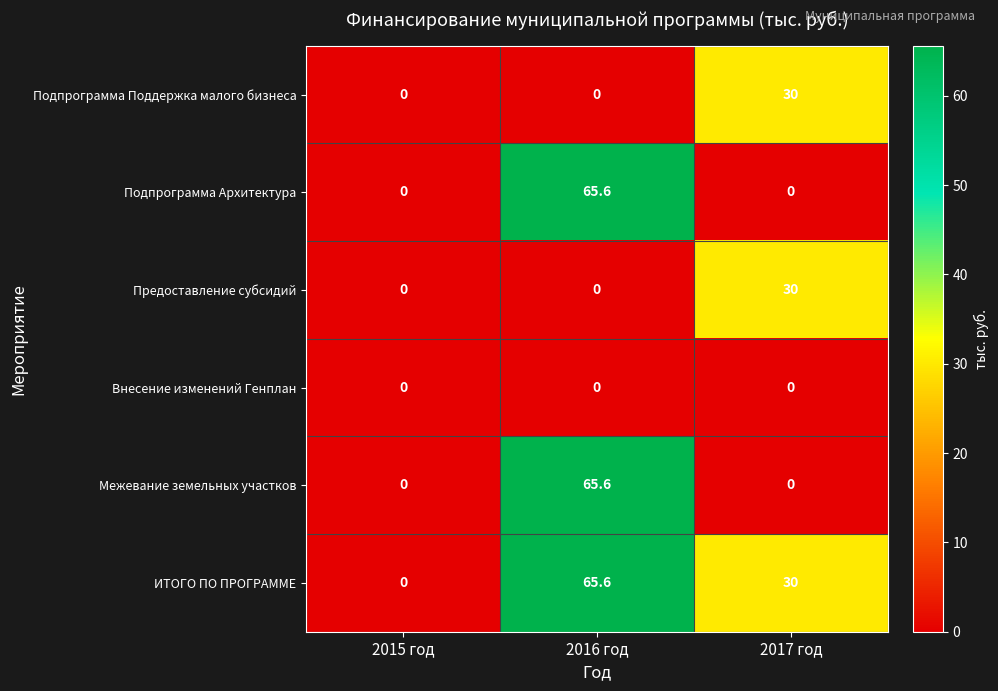

How many categories are shown in the chart?

3